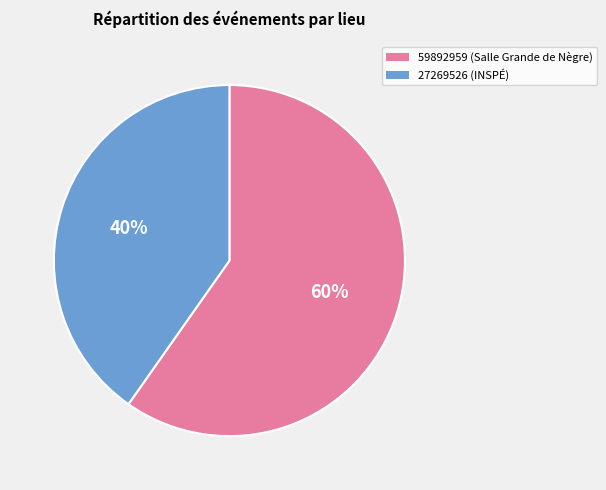

What is the majority slice?

59892959